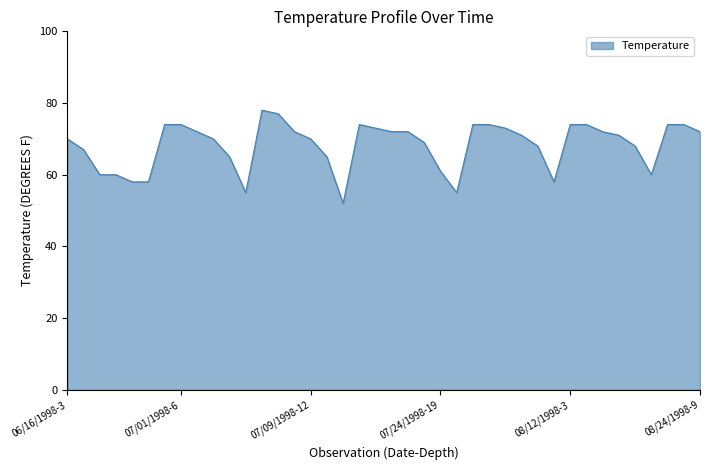

What is the minimum value shown in the chart?

52